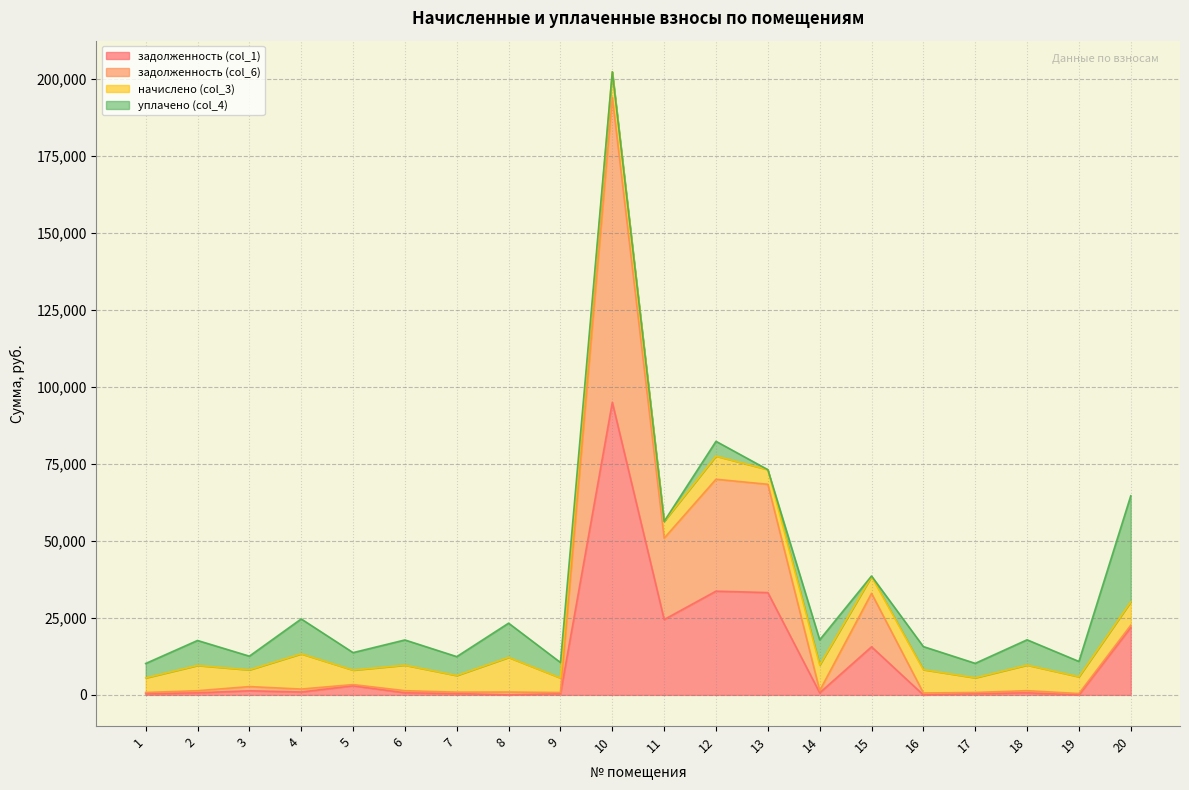

At which category is the sum across all series the highest?

10